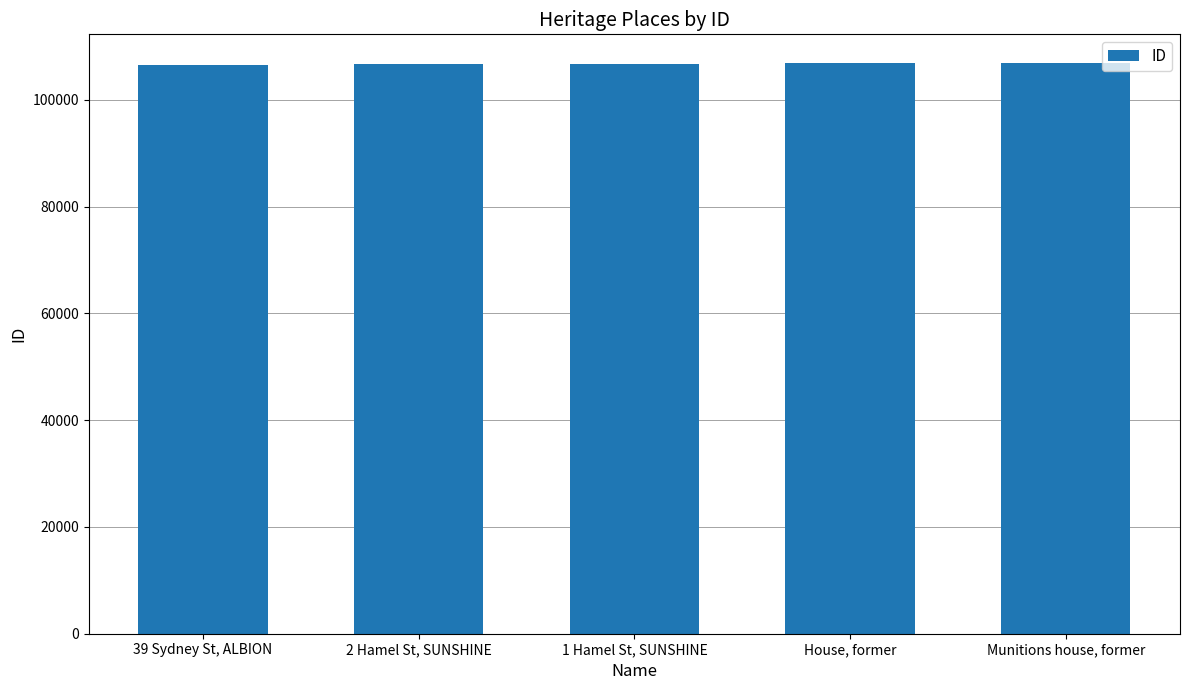

Is it true that the value at 2 Hamel St, SUNSHINE is 25283?

False